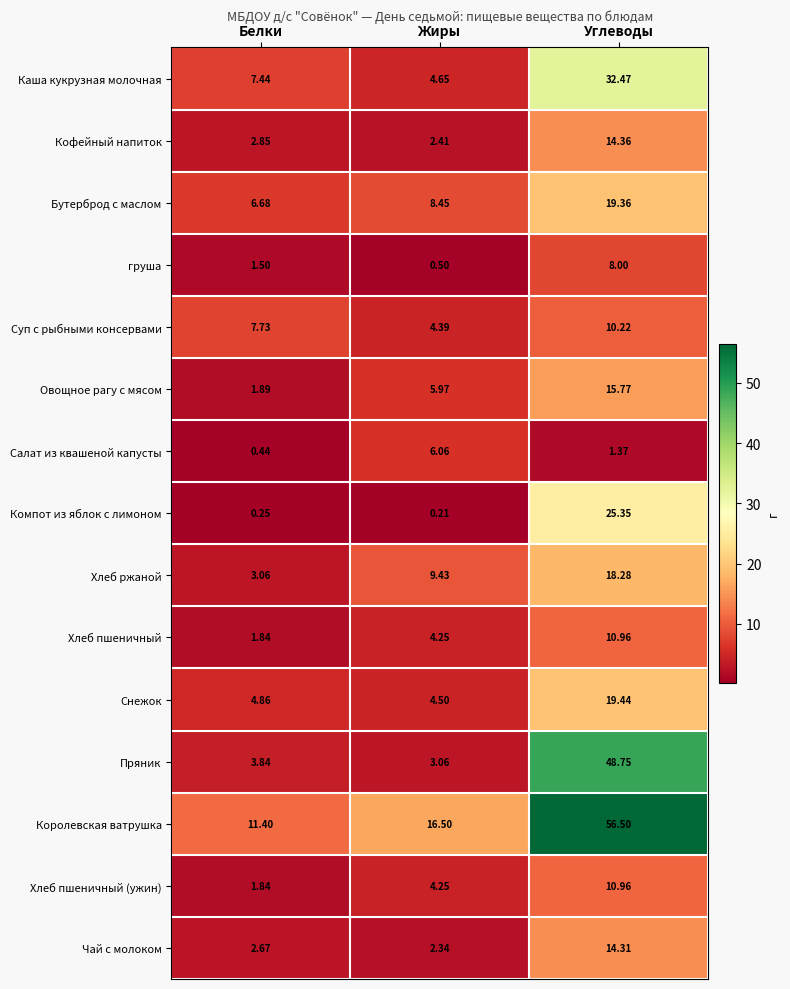

Where does the Бутерброд с маслом series first go above 8?

Жиры